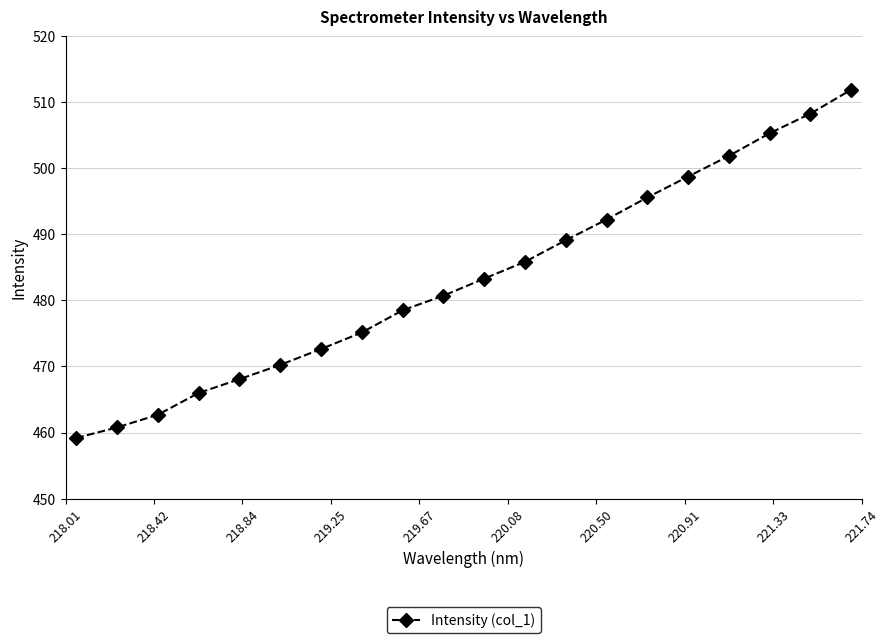

Reading left to right, transcribe all the data shown in this chart.

459.2	460.8	462.7	466.0	468.1	470.2	472.6	475.2	478.5	480.7	483.3	485.9	489.1	492.3	495.6	498.8	501.9	505.3	508.3	511.9